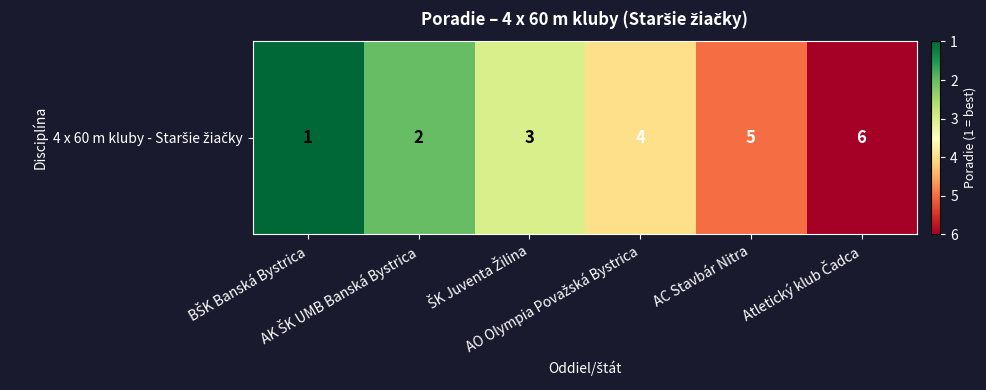

List the labels in order of value, largest first.

Atletický klub Čadca, AC Stavbár Nitra, AO Olympia Považská Bystrica, ŠK Juventa Žilina, AK ŠK UMB Banská Bystrica, BŠK Banská Bystrica